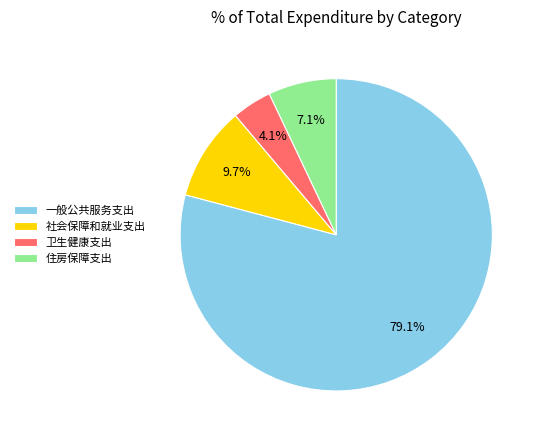

To the nearest percent, what percentage of the pie is 住房保障支出?

7%